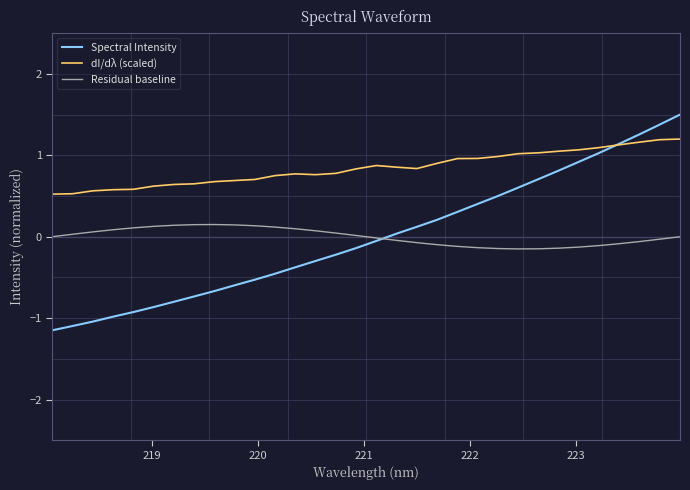

What is the greatest value displayed?

1.5